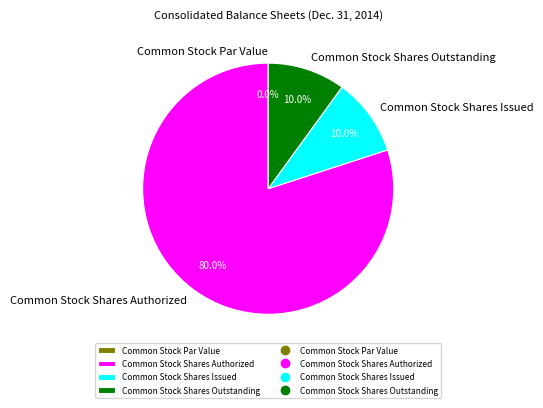

Is there any slice that represents more than half of the pie?

Yes